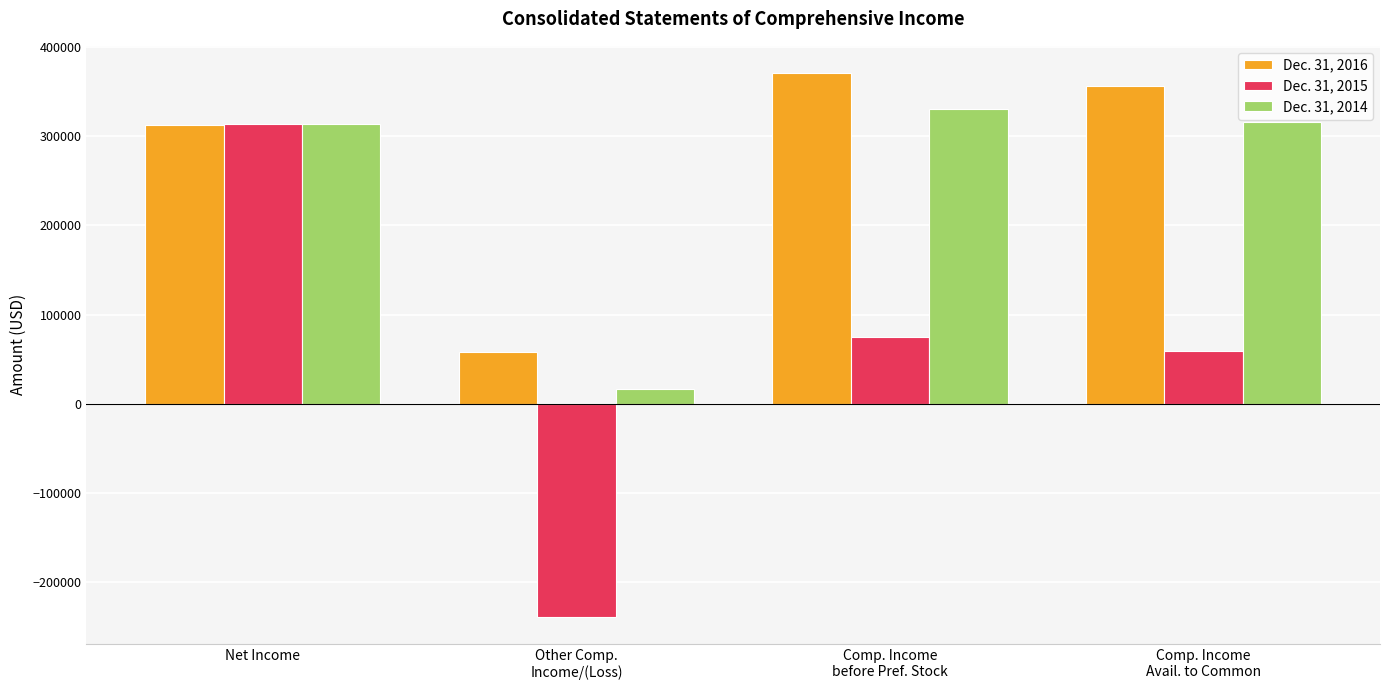

Which series has the largest range (max minus min)?

Dec. 31, 2015